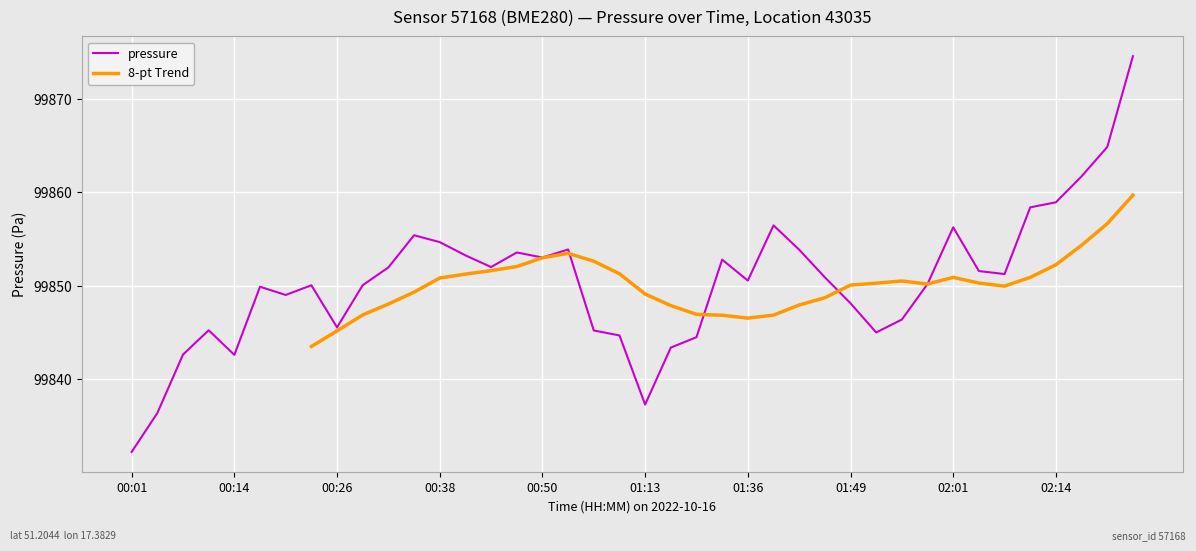

What is the difference between the maximum and second lowest values in the pressure series?

38.2